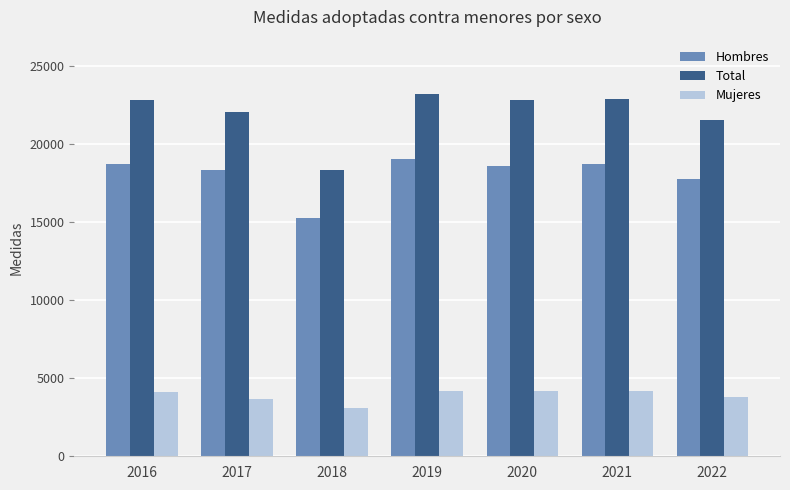

True or false: Total has a value of 22064 at 2017.

True